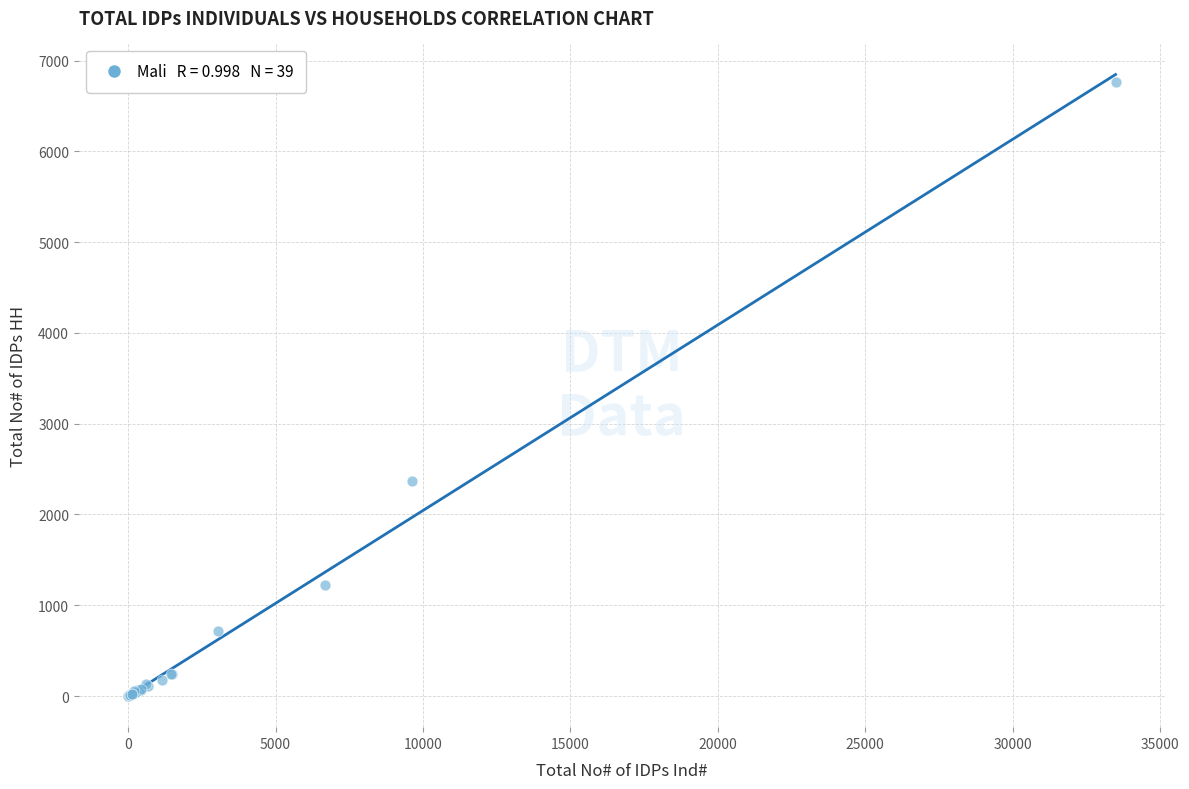

What Y value in the scatter plot is closest to 3379?

2371